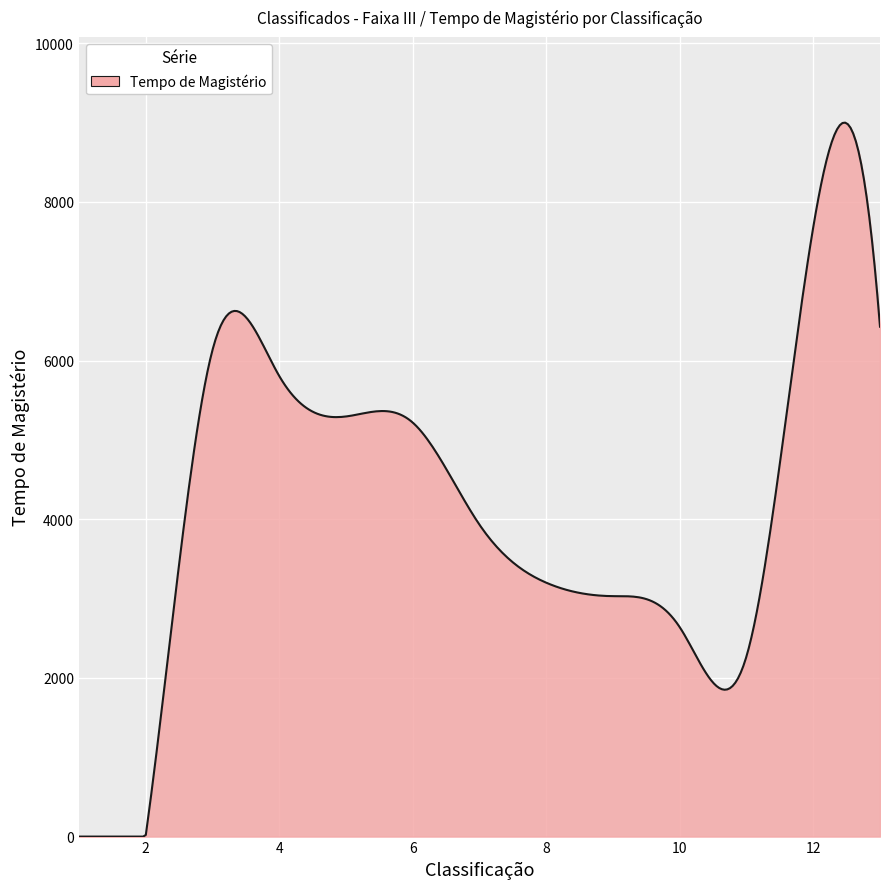

What is the difference between the maximum and minimum values?

9000.4